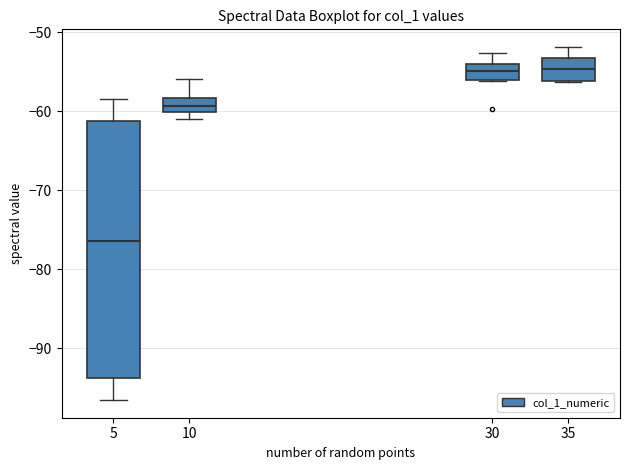

Which box is the tallest, from its lower edge to its upper edge?

5